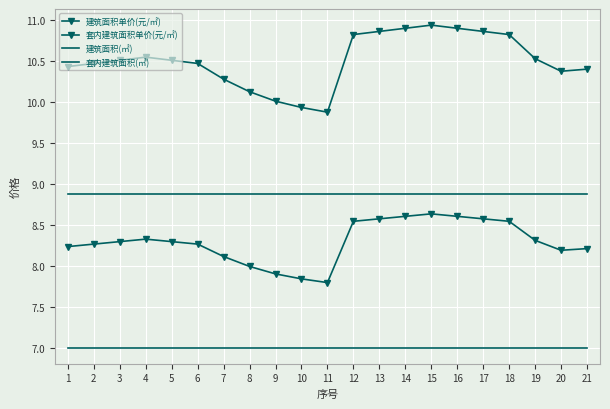

List the series in order of their peak value, highest first.

套内建筑面积单价(元/㎡), 建筑面积(㎡), 建筑面积单价(元/㎡), 套内建筑面积(㎡)